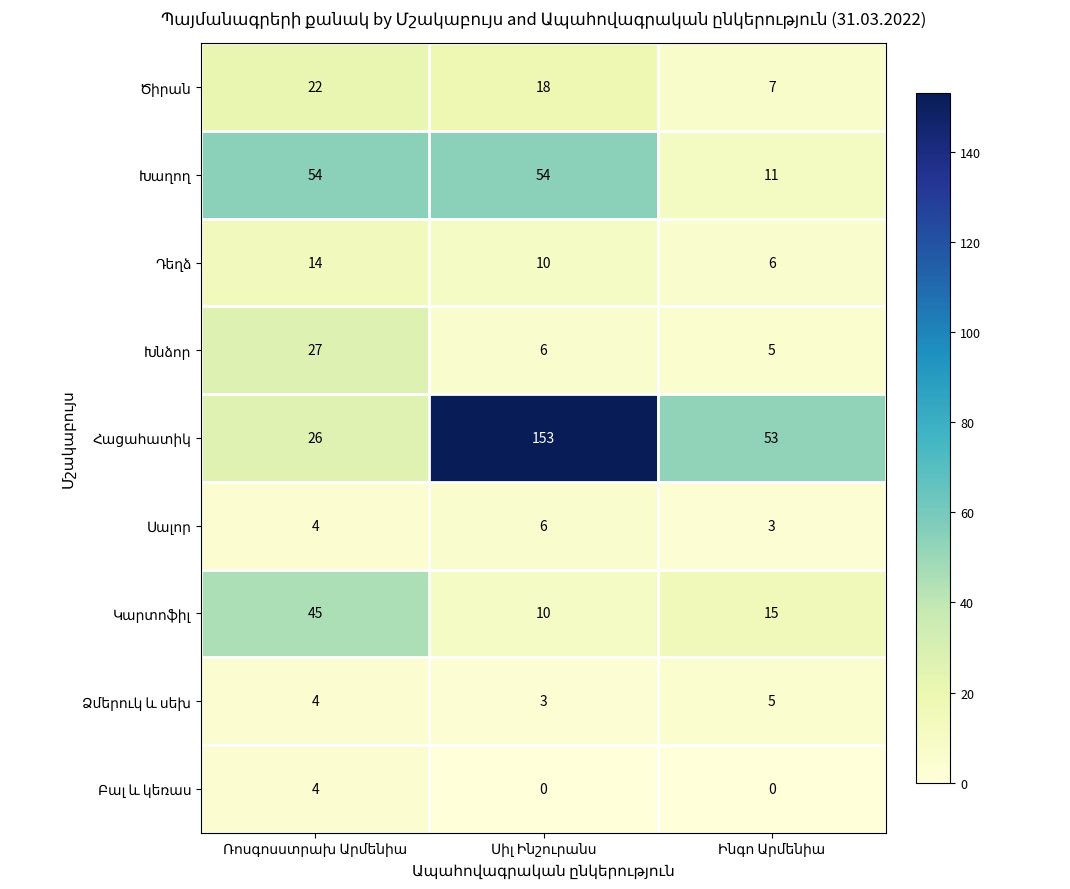

What is the greatest value displayed?

153